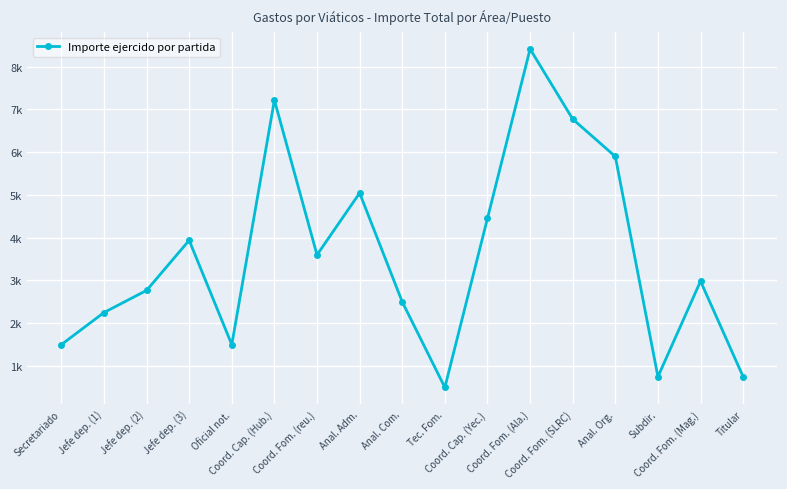

How many points are lower than both their immediate neighbors (excluding endpoints)?

4